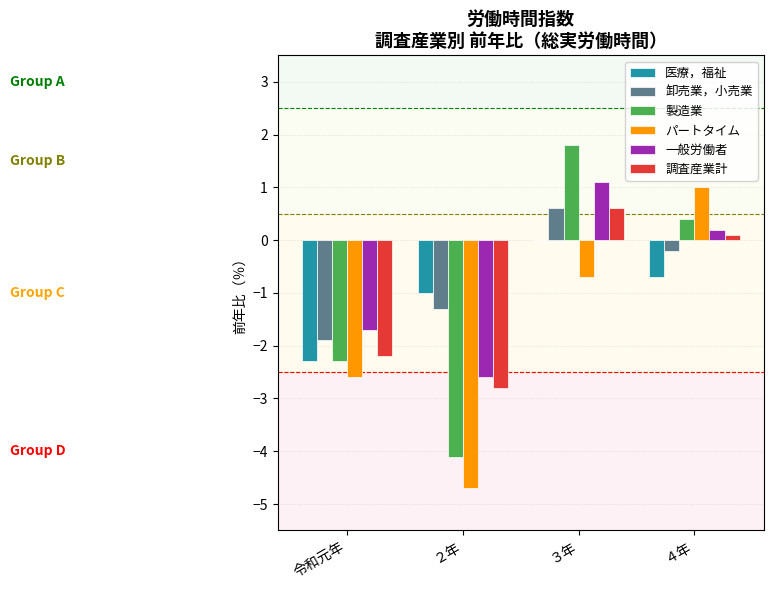

Which series changed the most between ２年 and ４年?

パートタイム